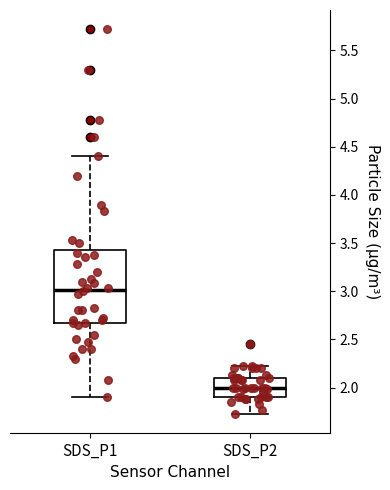

Which box's median line is the lowest?

SDS_P2